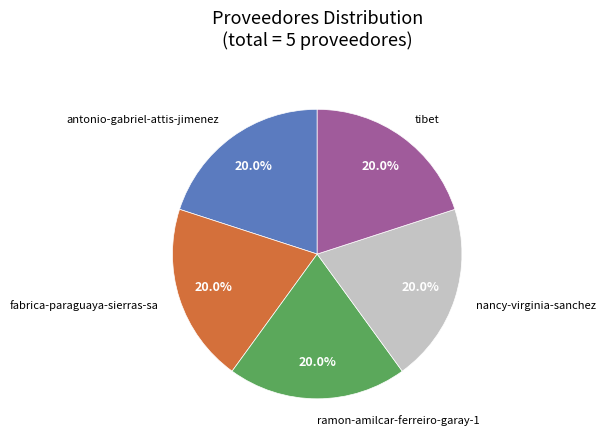

Is there any slice that represents more than half of the pie?

No